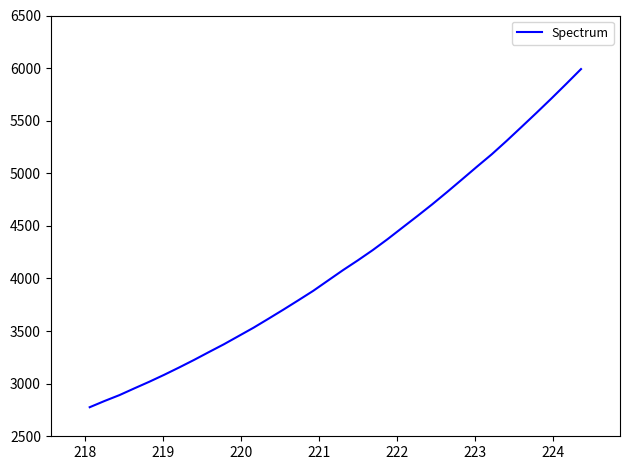

What is the greatest value displayed?

5990.8